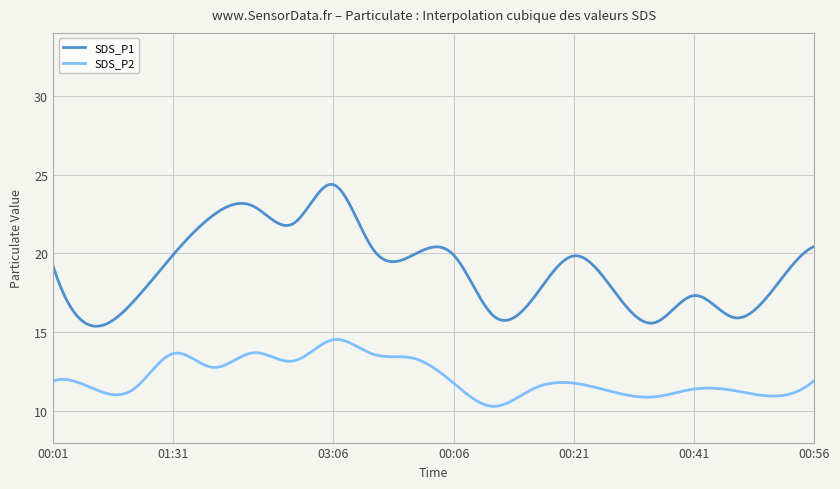

True or false: SDS_P1 and SDS_P2 intersect in this chart.

False